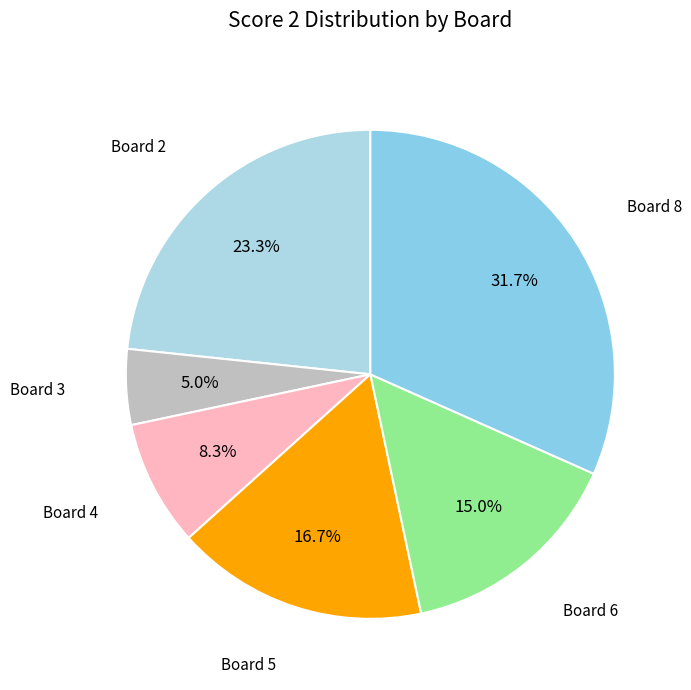

Count the number of slices in the pie.

6